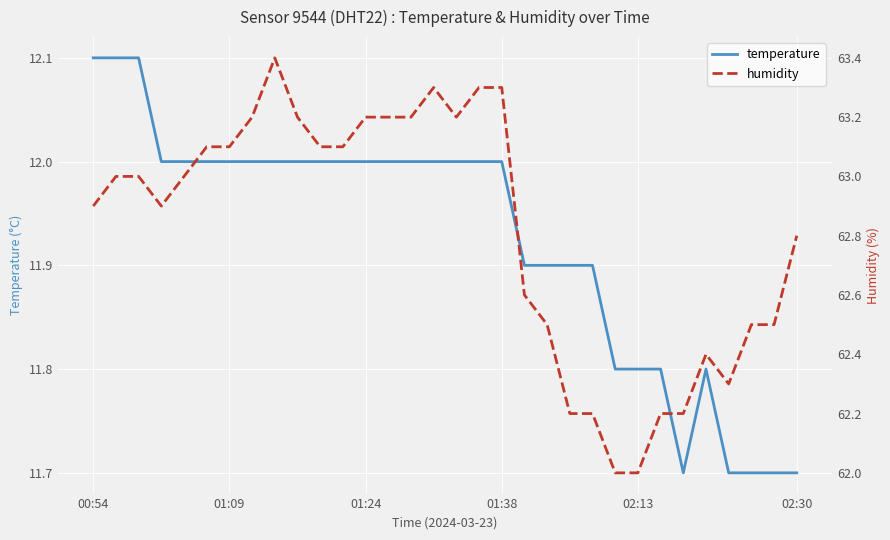

In humidity, how many points are higher than both neighbors (excluding endpoints)?

3